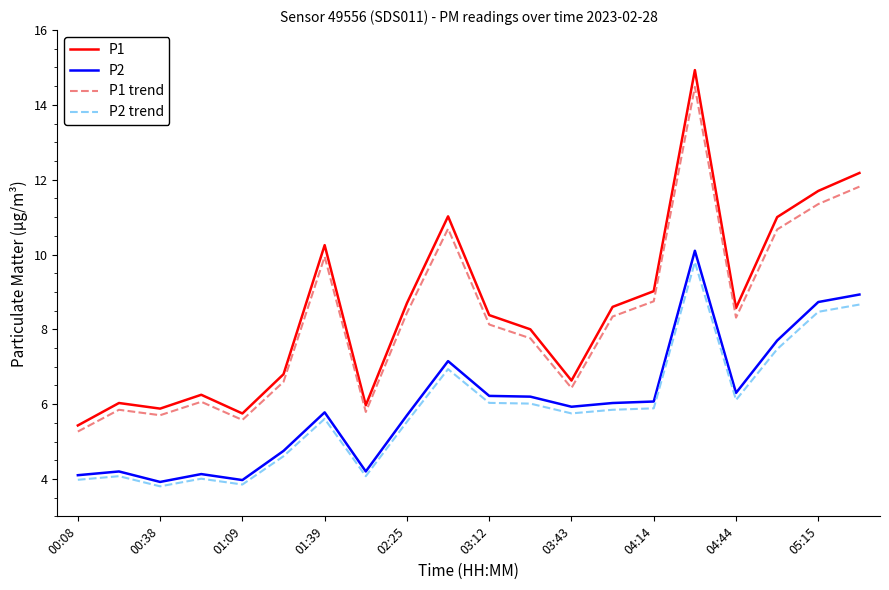

What is the smallest value displayed?

3.8